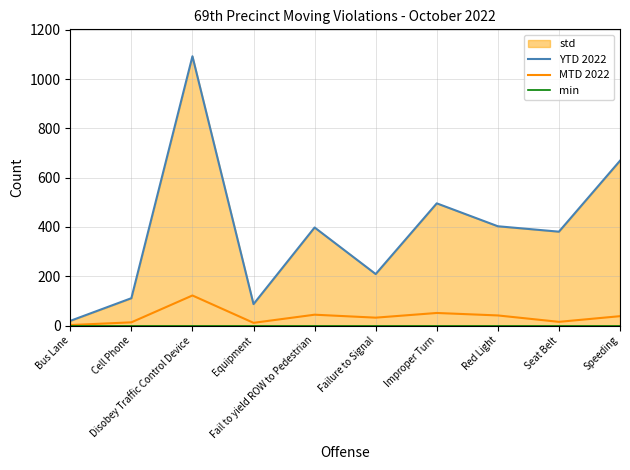

True or false: YTD 2022 has a value of 403 at Red Light.

True